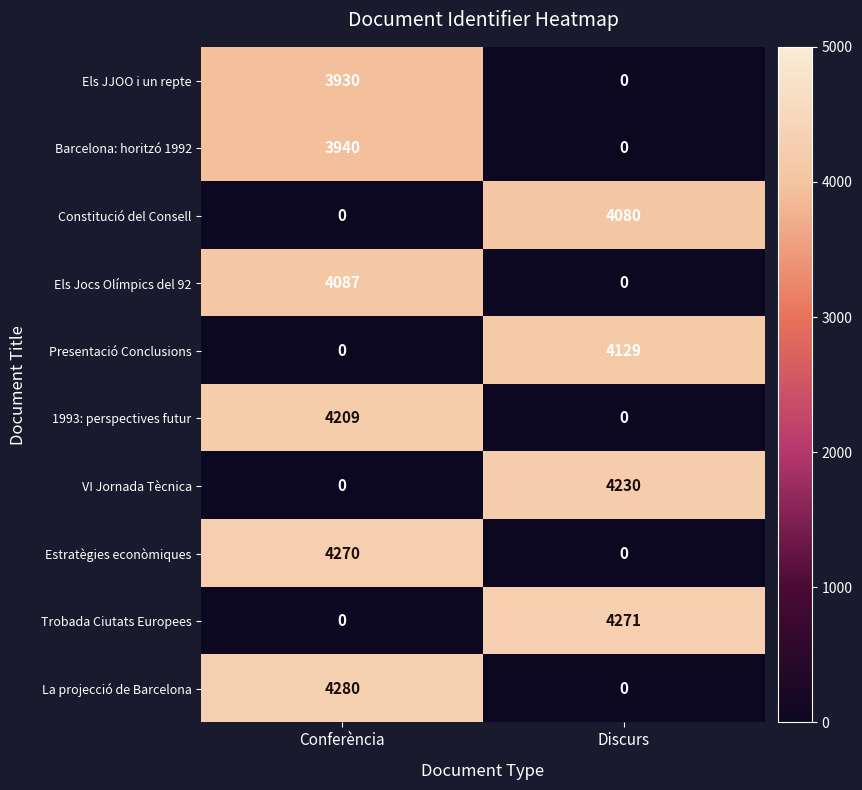

Which series has the largest range (max minus min)?

La projecció de Barcelona